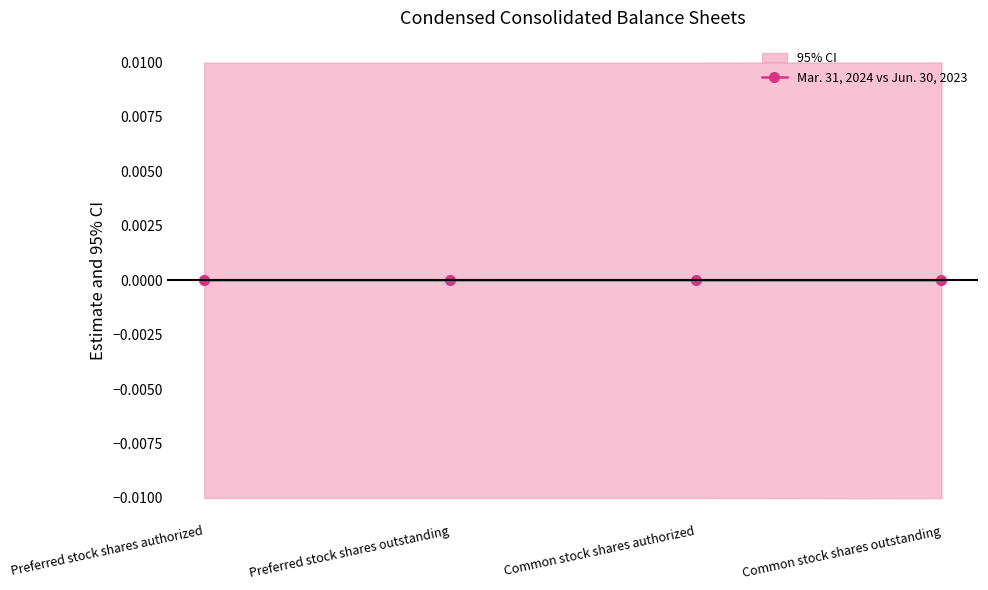

The value at Preferred stock shares authorized is 0.0. True or false?

True